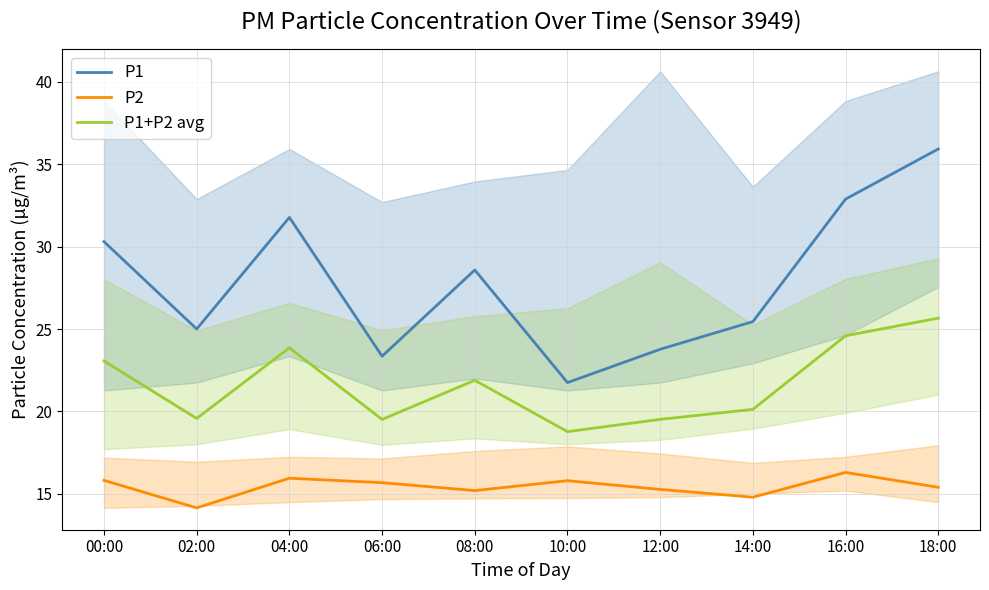

Count the number of data series in this chart.

3